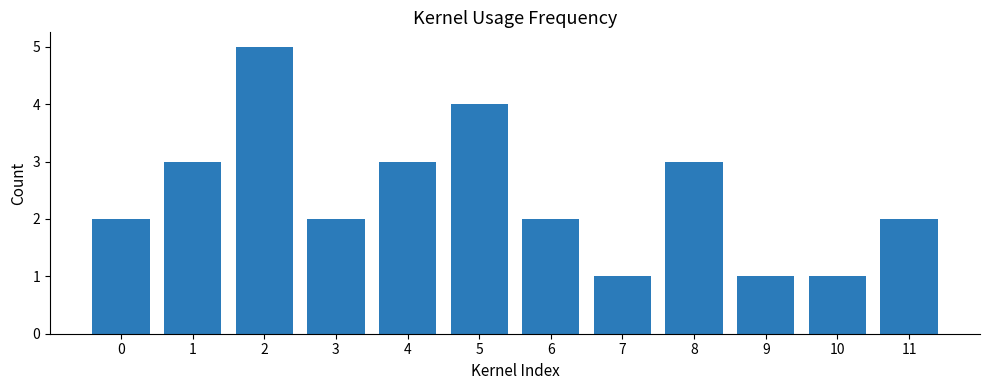

What is the value of the 12th bar from the left?

2